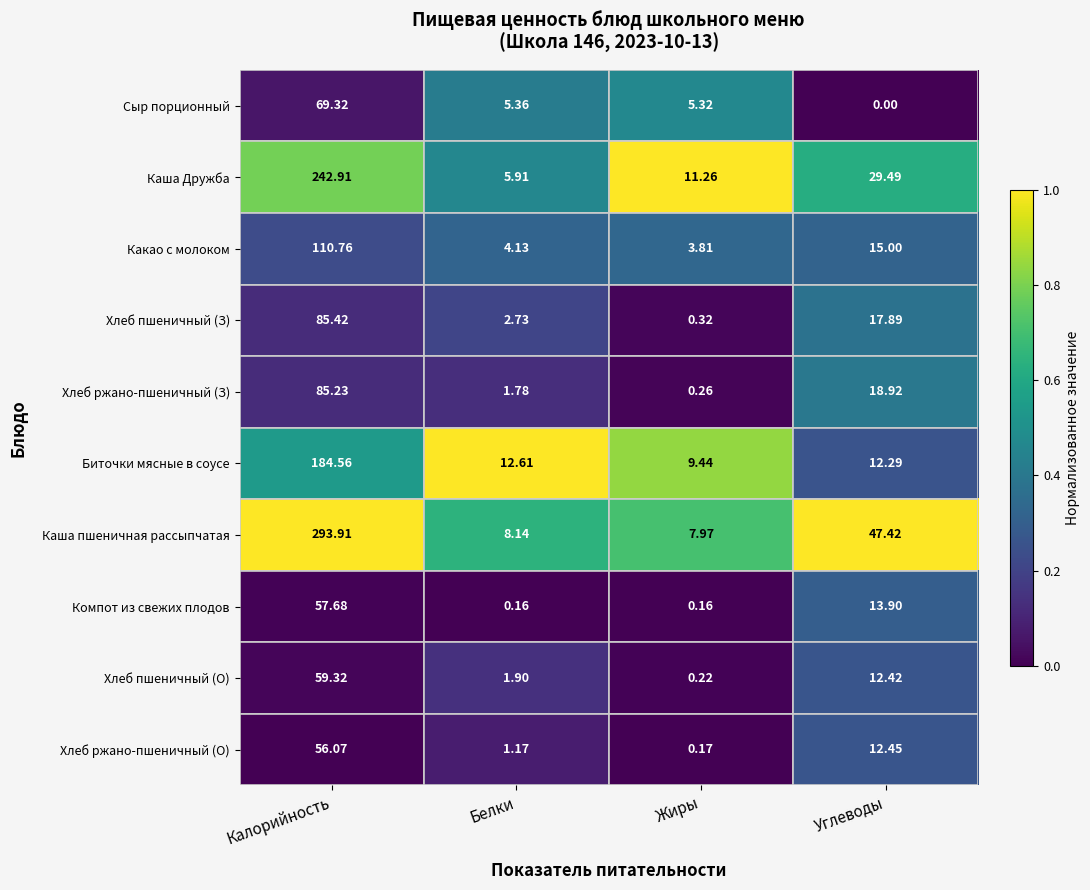

At Калорийность, list the series in order from largest to smallest.

Каша пшеничная рассыпчатая, Каша Дружба, Биточки мясные в соусе, Какао с молоком, Хлеб пшеничный (З), Хлеб ржано-пшеничный (З), Сыр порционный, Хлеб пшеничный (О), Компот из свежих плодов, Хлеб ржано-пшеничный (О)